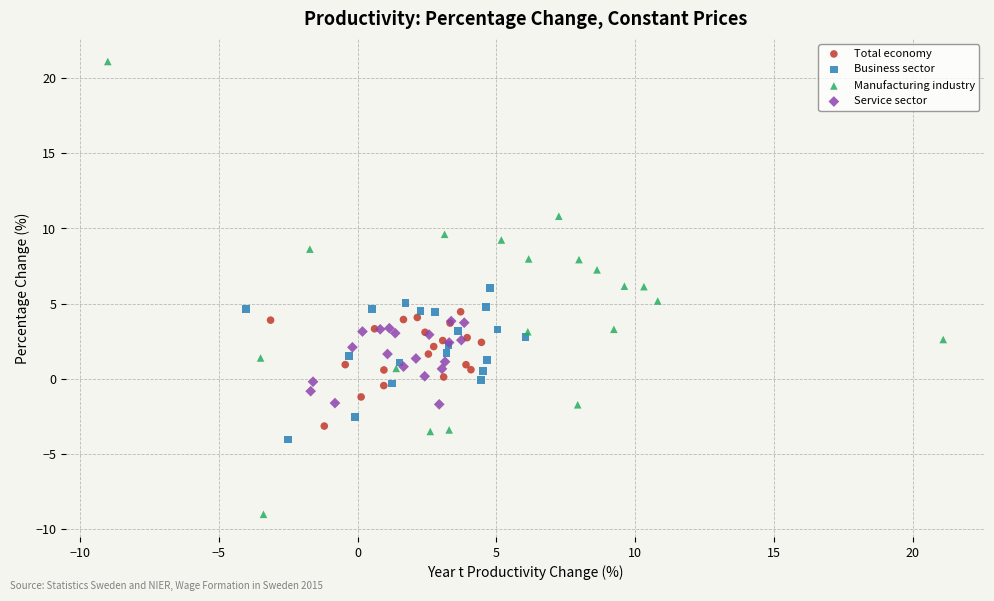

Which series contains the lowest Y value?

Manufacturing industry